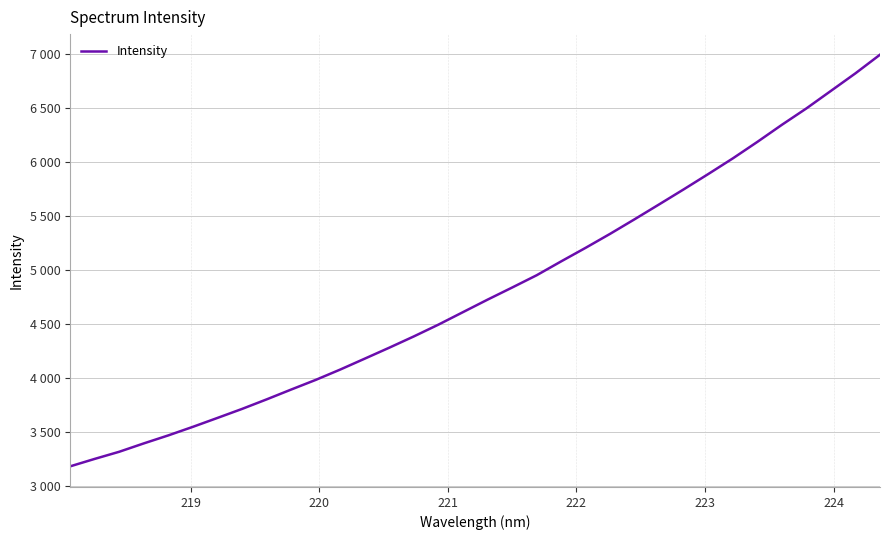

Does the chart display data point markers on the line(s)?

No